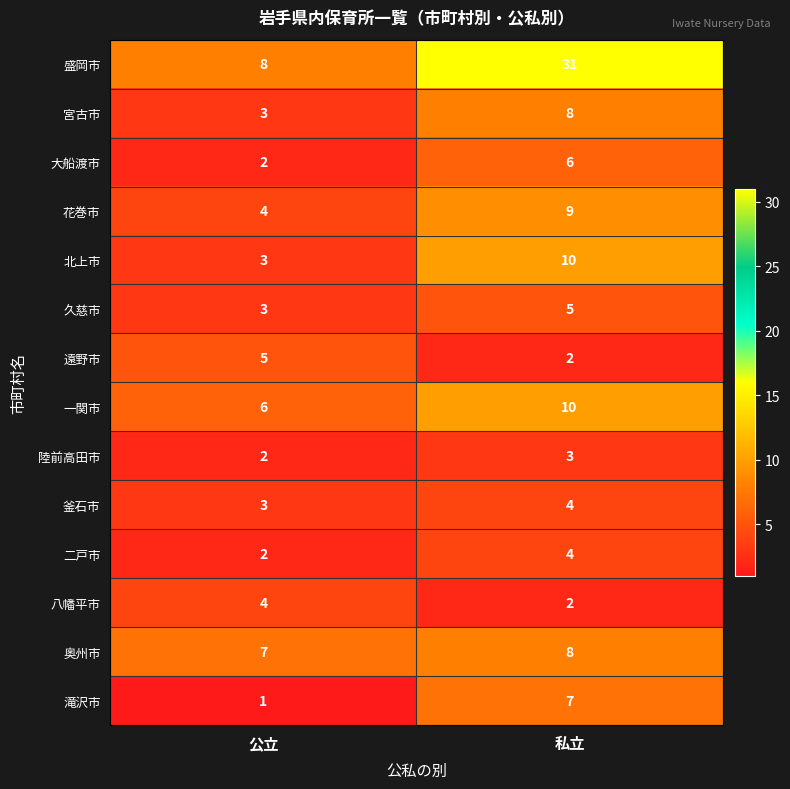

At how many categories does at least one series exceed 3?

2